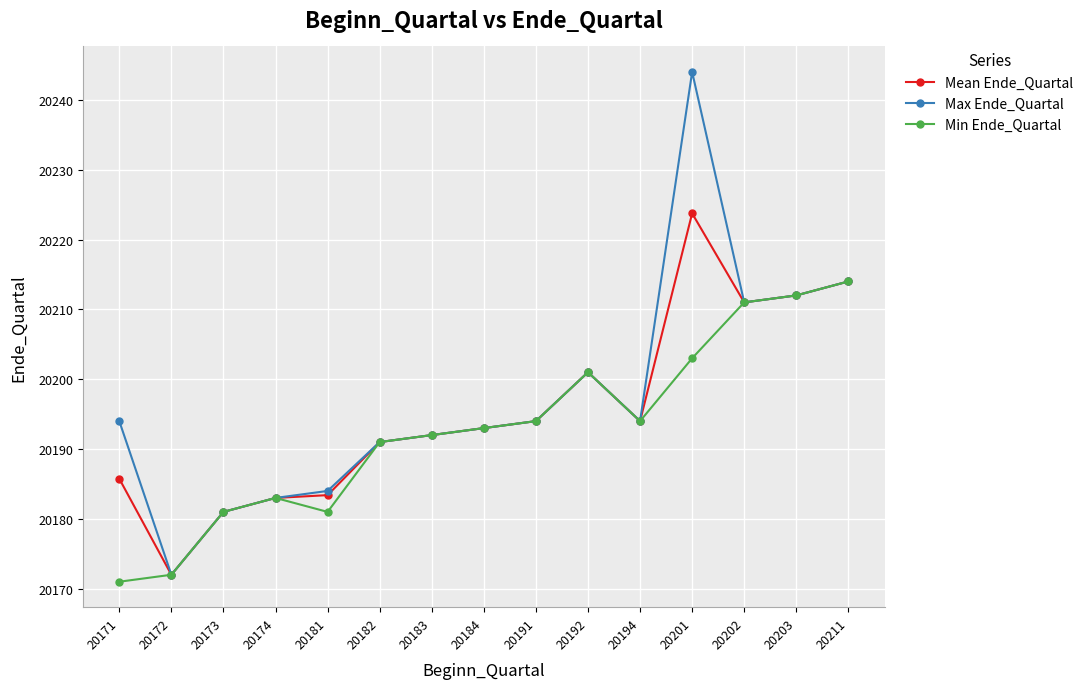

Which category has the highest value in the Max Ende_Quartal series?

20201